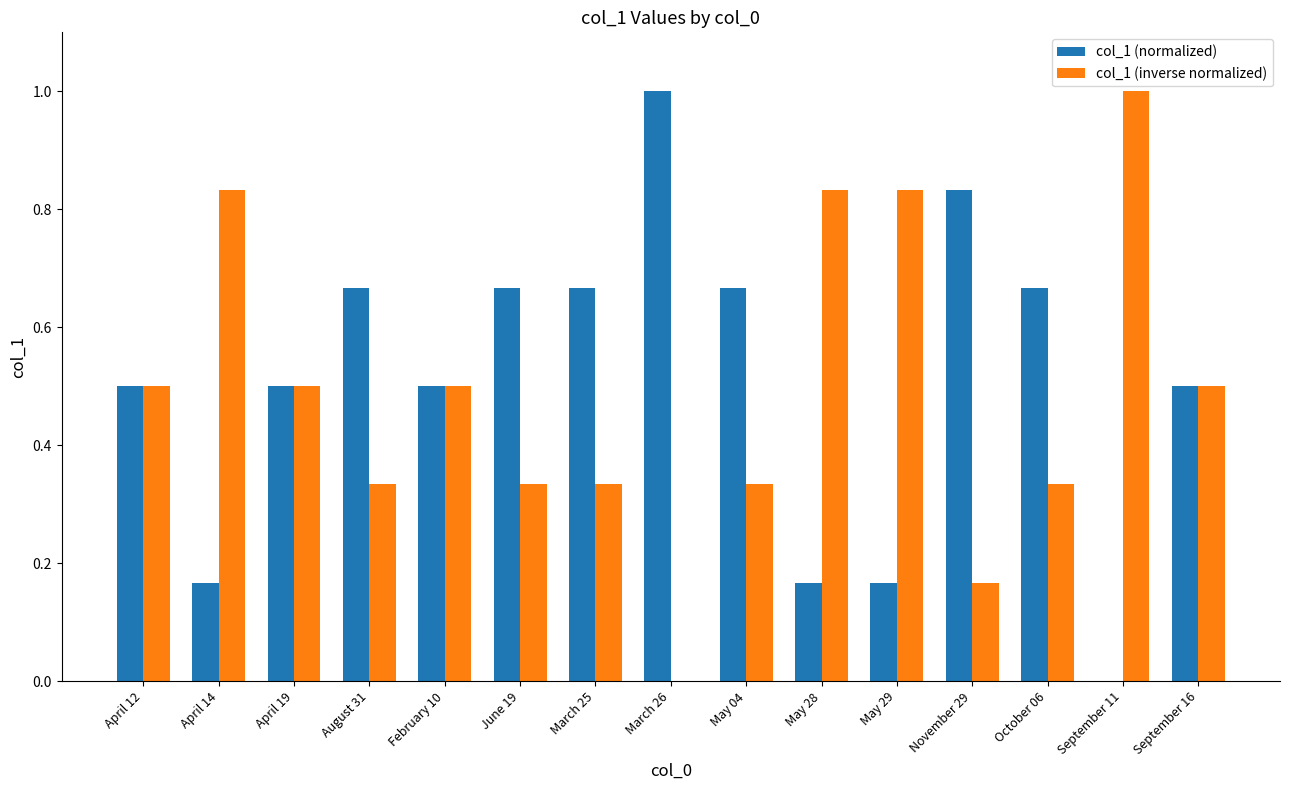

What is the greatest value displayed?

1.0